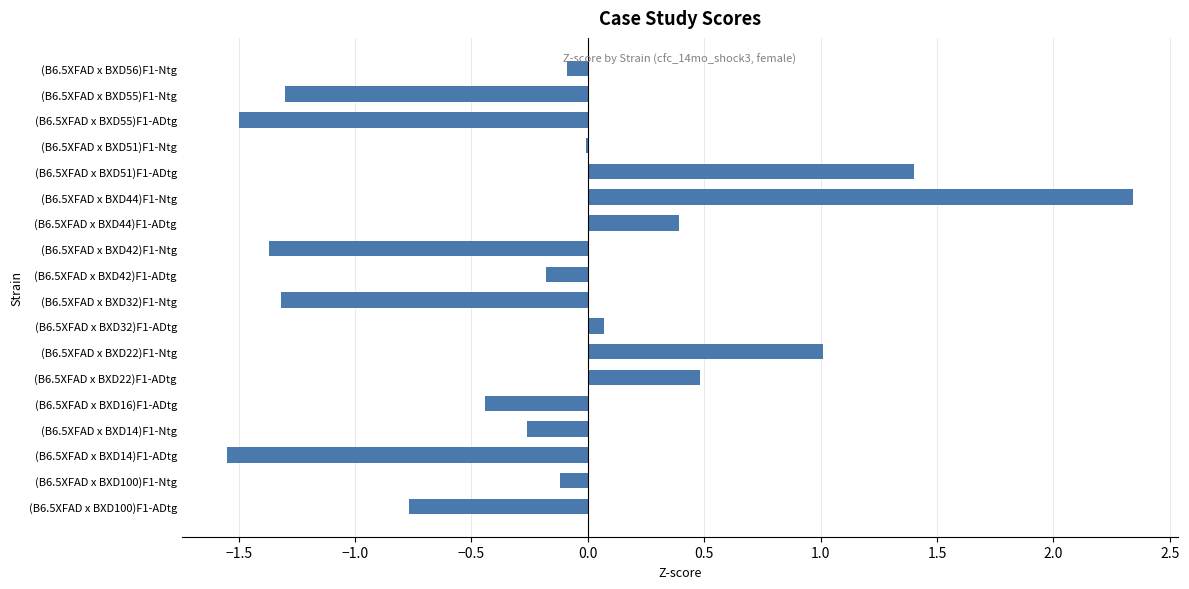

What is the maximum value shown in the chart?

2.3